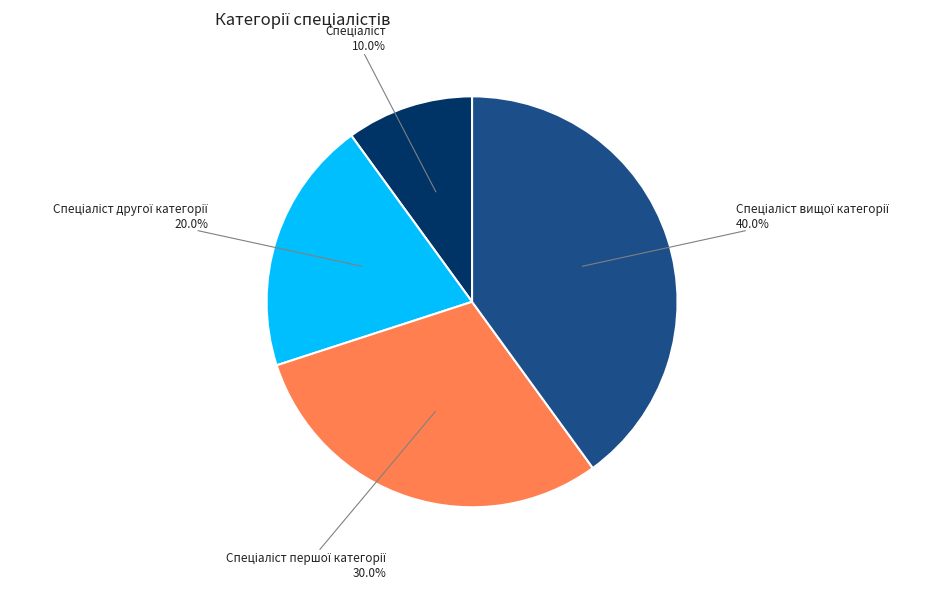

To the nearest percent, what is the average slice percentage?

25%